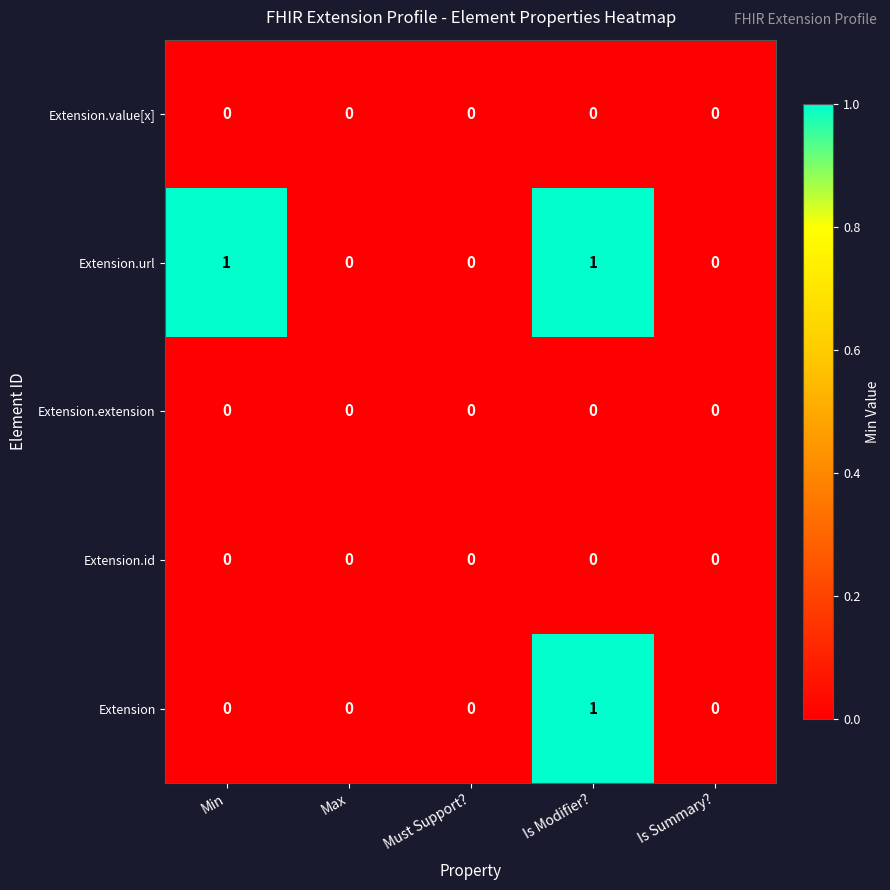

Reading left to right, list all the values displayed in this chart.

Extension.value[x]: 0	0	0	0	0
Extension.url: 1	0	0	1	0
Extension.extension: 0	0	0	0	0
Extension.id: 0	0	0	0	0
Extension: 0	0	0	1	0